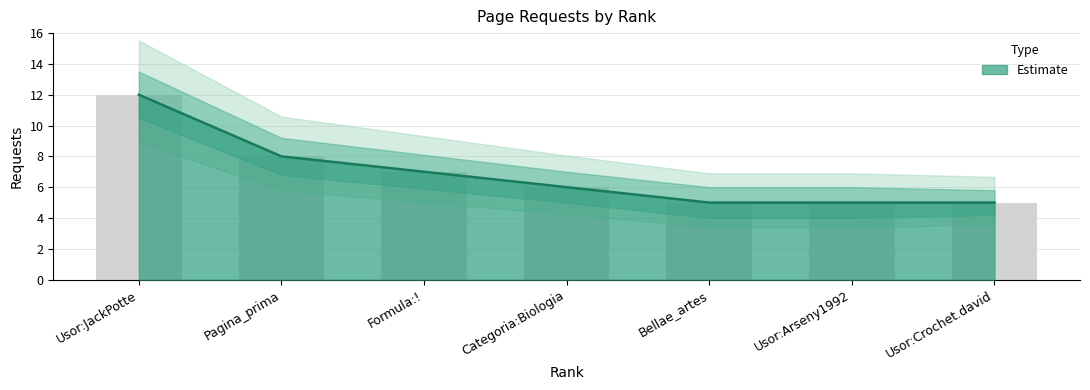

The requests_upper series shows 11 at Categoria:Biologia. True or false?

False